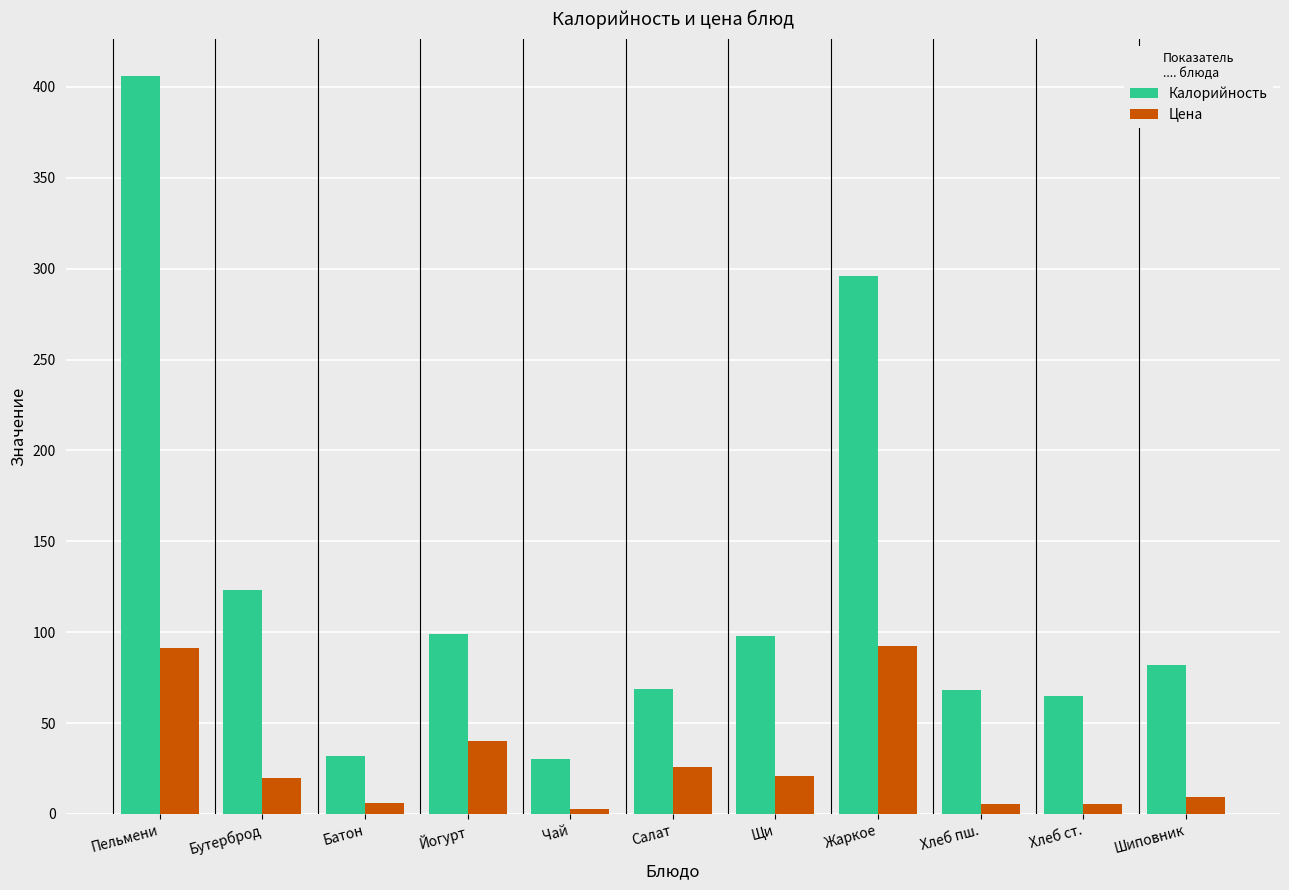

Is the value of Цена at Пельмени greater than the value of Калорийность at Йогурт?

No